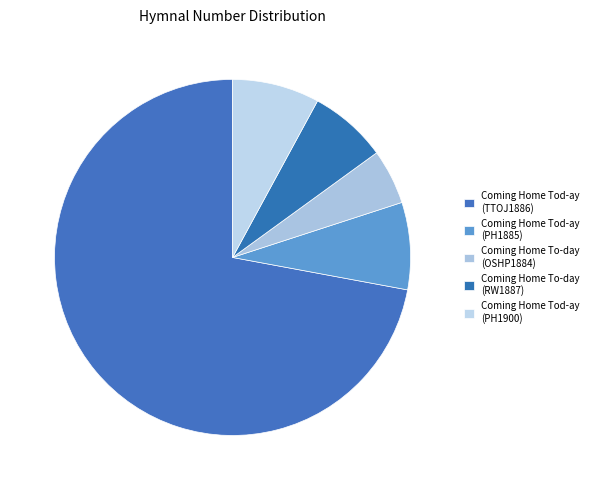

What is the change in value from Coming Home Tod-ay (PH1885) to Coming Home To-day (OSHP1884)?

-14